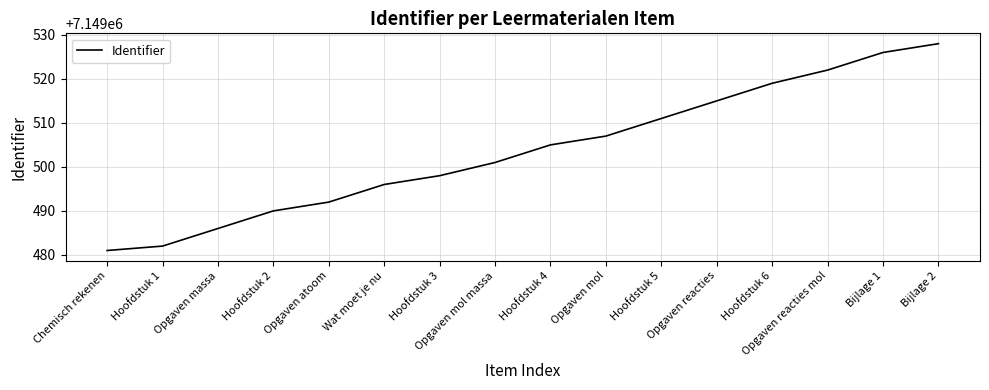

What is the change in value from Opgaven atoom to Hoofdstuk 4?

+13